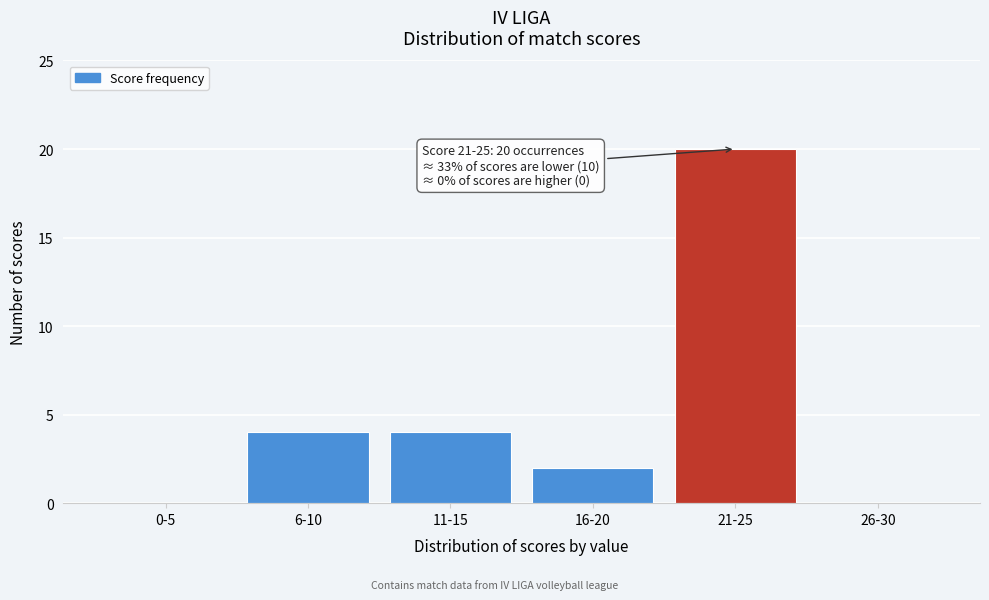

Reading left to right, extract all data points from this chart.

0-5=0	6-10=4	11-15=4	16-20=2	21-25=20	26-30=0